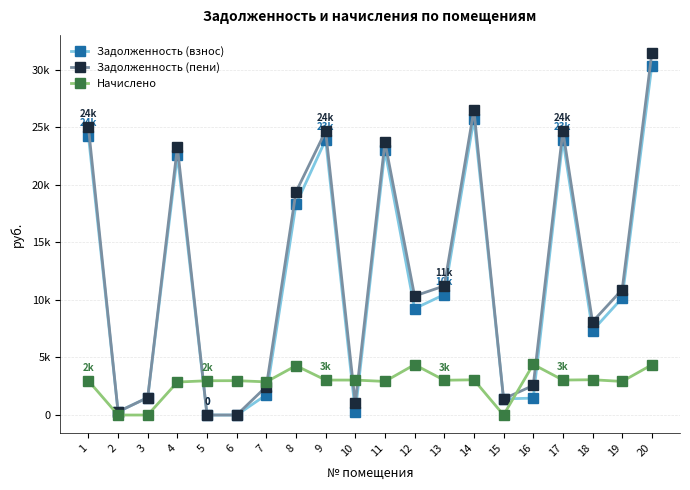

True or false: Задолженность (взнос) has more than 0 points higher than both neighbors.

True